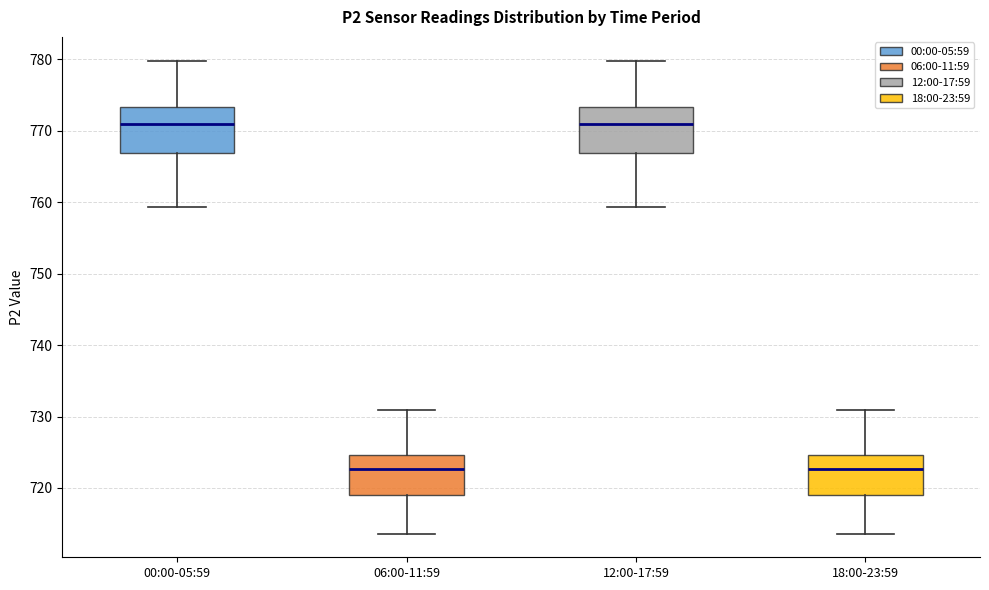

Reading left to right, transcribe this box plot: for each box, give where its median line is, the range the box spans, and where its two whiskers end, as read against the y-axis. The values are not printed on the chart, so give them approximately, as read against the axis.

00:00-05:59: median 771, box 767 to 773, whiskers 759 to 780
06:00-11:59: median 723, box 719 to 725, whiskers 714 to 731
12:00-17:59: median 771, box 767 to 773, whiskers 759 to 780
18:00-23:59: median 723, box 719 to 725, whiskers 714 to 731